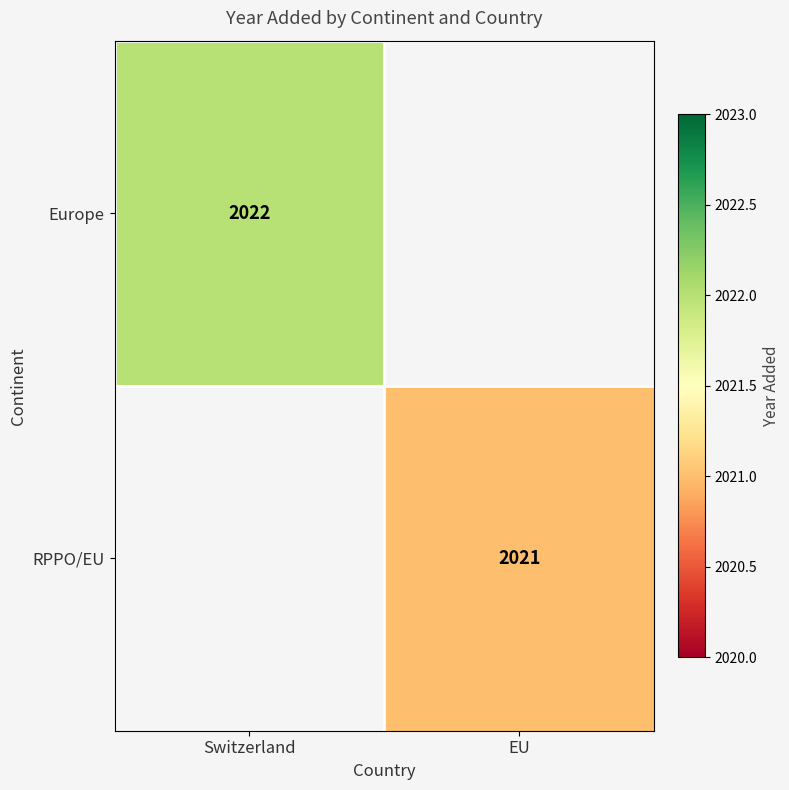

Between EU and Switzerland, which is larger?

Switzerland